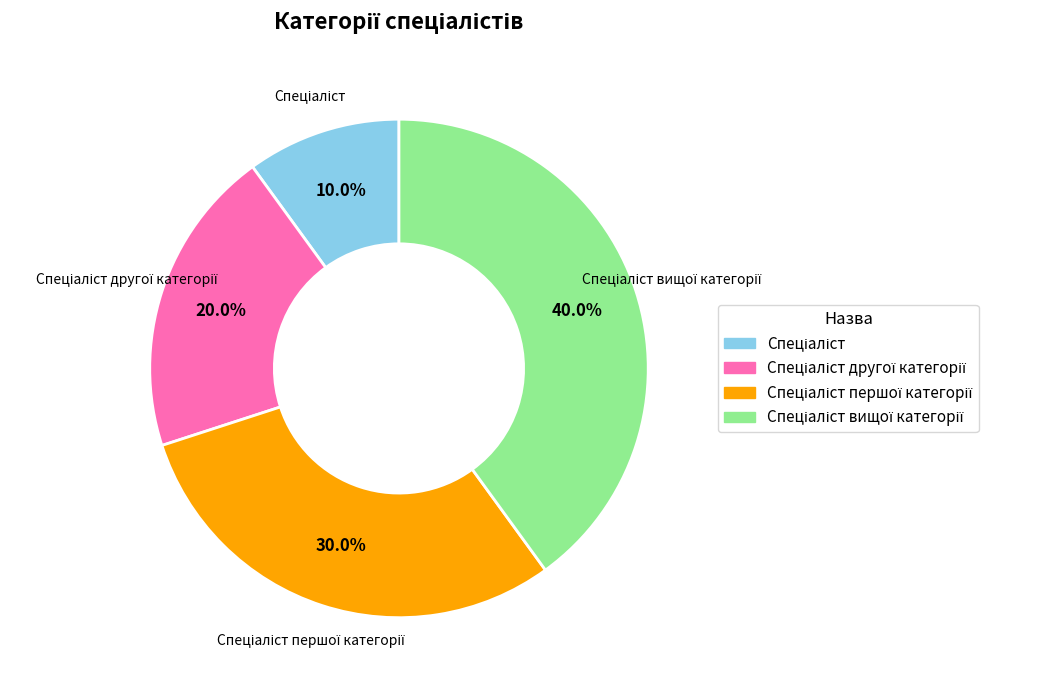

Is there a majority slice in this chart?

No